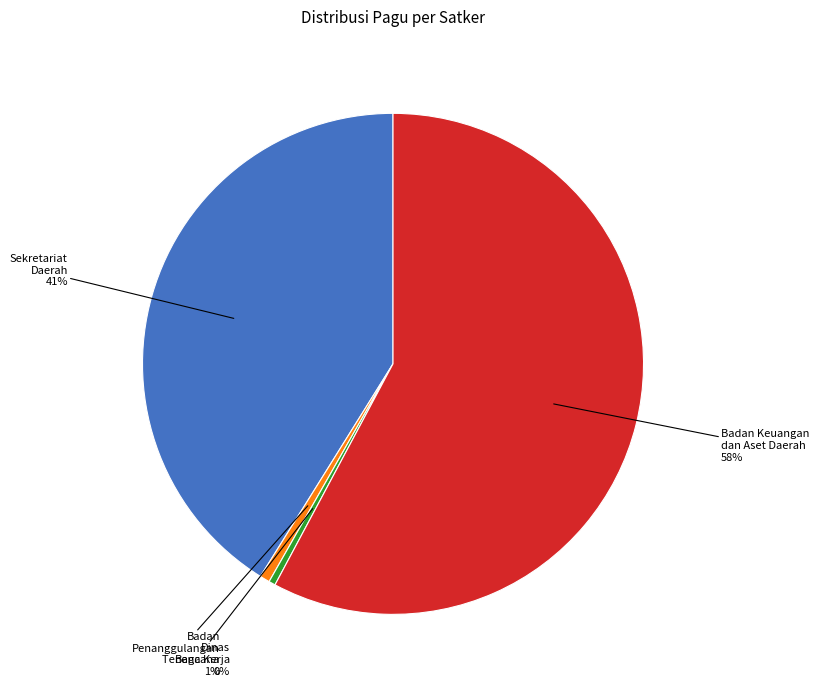

To the nearest percent, what percentage of the pie is Badan Keuangan dan Aset Daerah?

58%